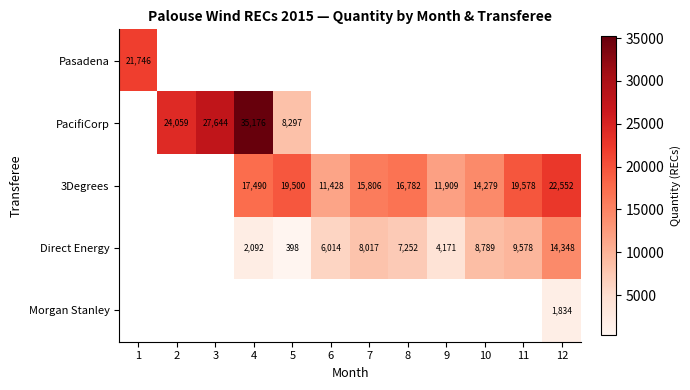

The Morgan Stanley series shows 1834 at 12. True or false?

True